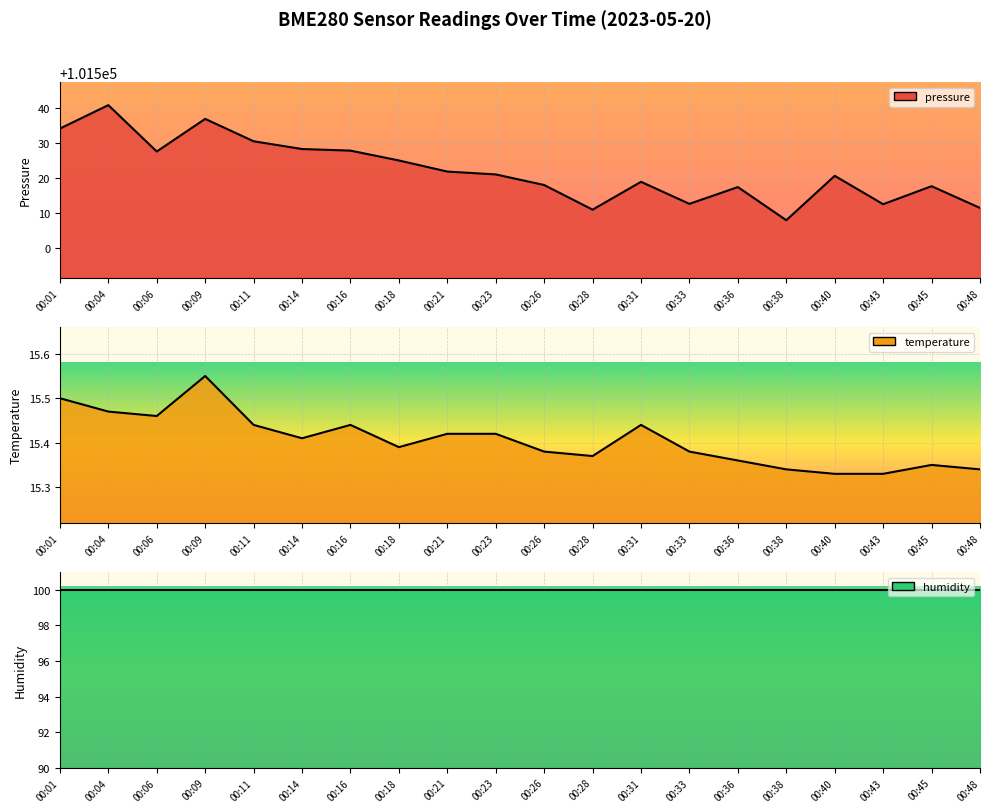

Reading left to right, extract all data points from this chart.

pressure: 101534.2	101540.9	101527.6	101537.0	101530.6	101528.3	101527.9	101525.1	101521.9	101521.1	101518.0	101511.0	101518.9	101512.6	101517.4	101507.9	101520.7	101512.5	101517.7	101511.5
temperature: 15.5	15.5	15.5	15.6	15.4	15.4	15.4	15.4	15.4	15.4	15.4	15.4	15.4	15.4	15.4	15.3	15.3	15.3	15.3	15.3